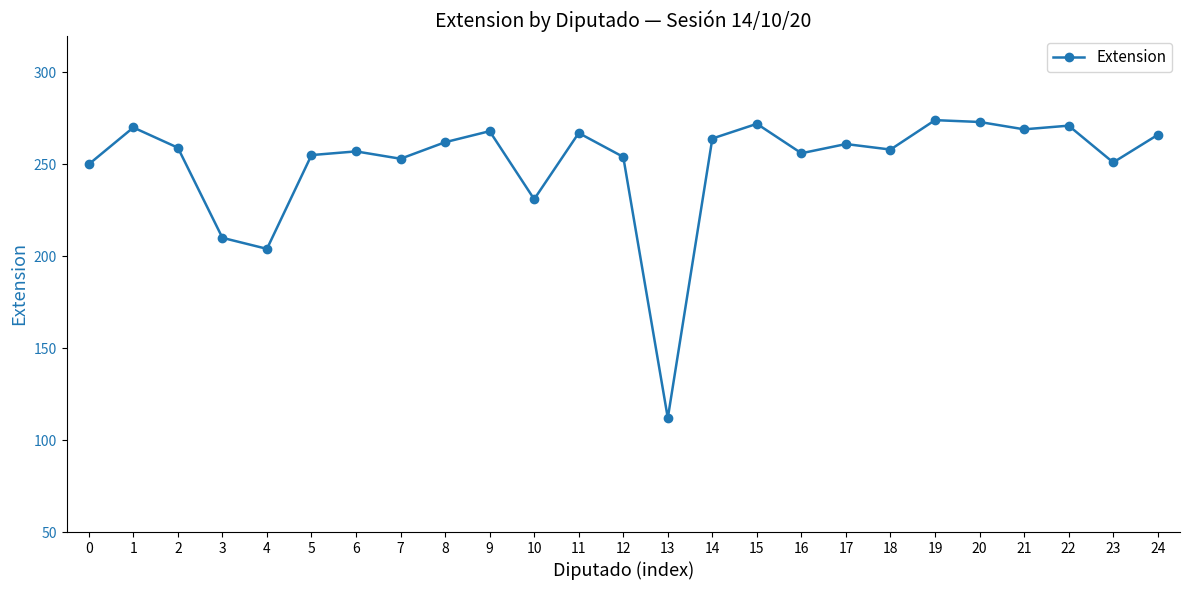

At which label is the value closest to 193?

4